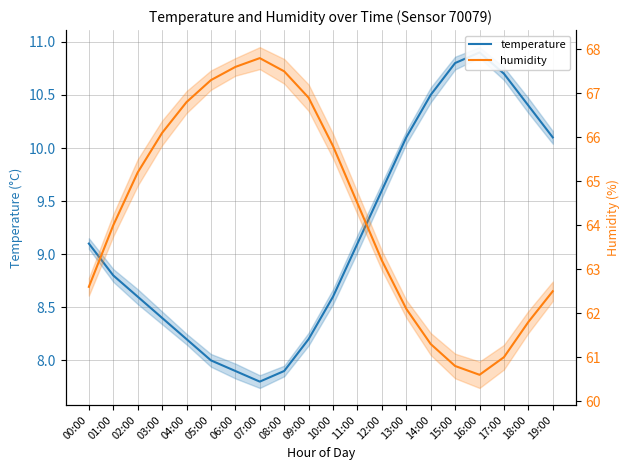

The humidity series shows 110.6 at 18:00. True or false?

False